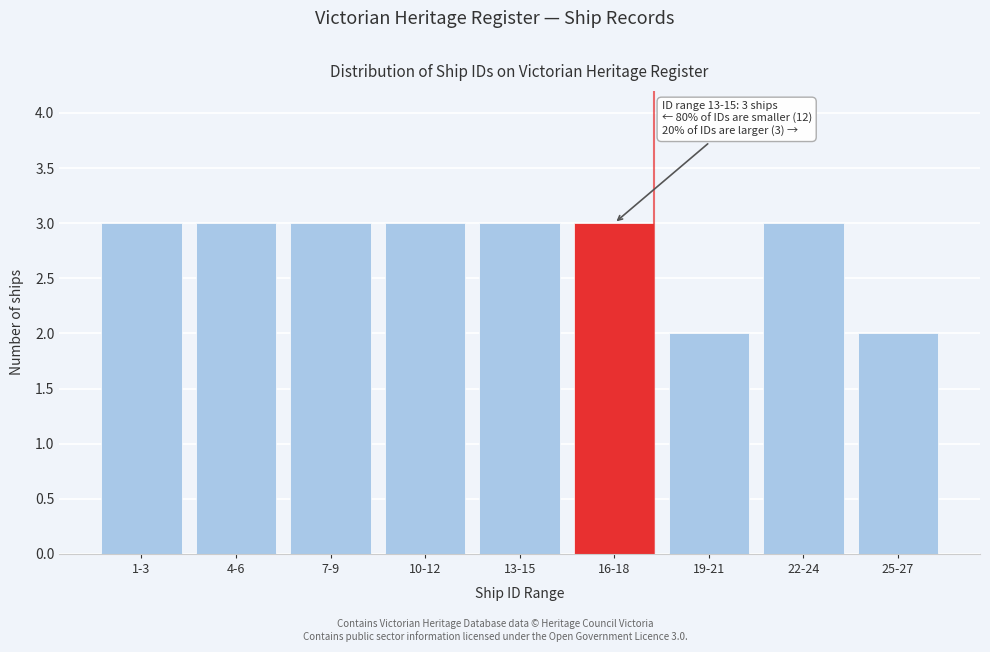

Reading left to right, extract all data points from this chart.

3	3	3	3	3	3	2	3	2